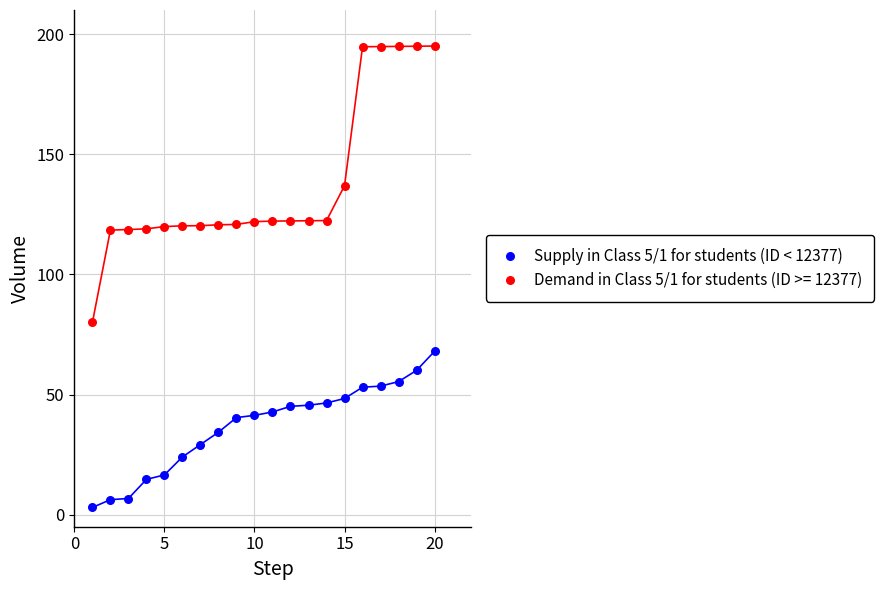

What is the X range (max minus min) for the scatter plot?

19.0